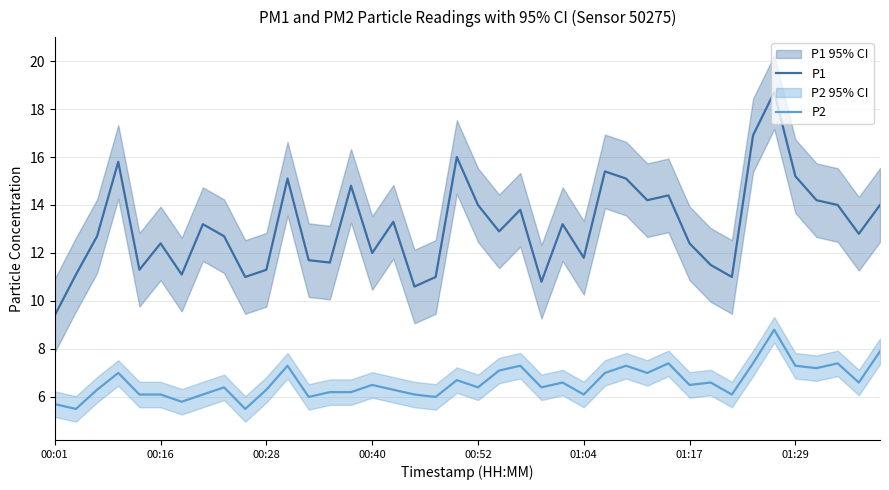

What are all the series names shown in the legend?

P1, P2